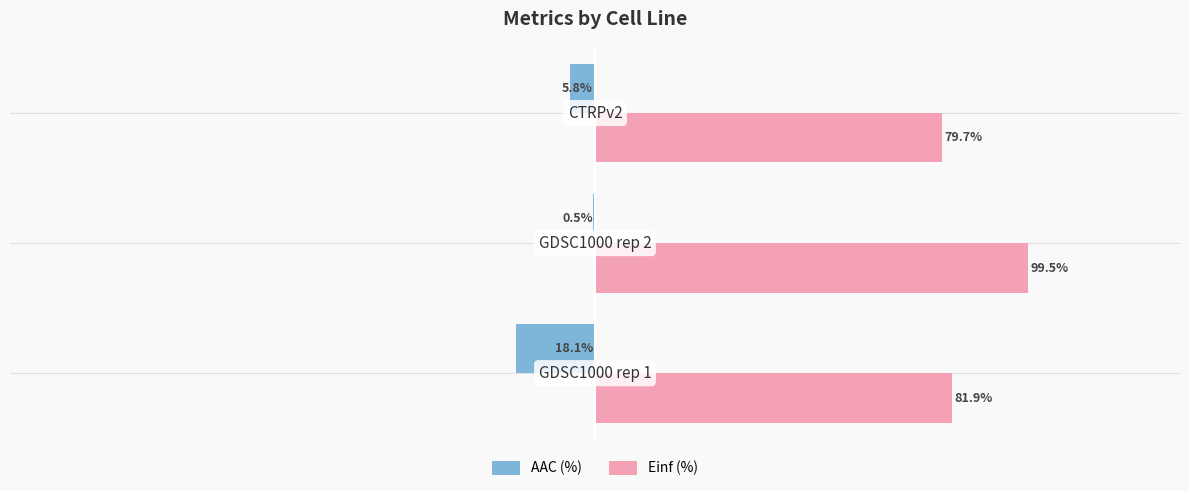

Reading right to left, transcribe all the data shown in this chart.

AAC (%): -5.8	-0.5	-18.1
Einf (%): 79.7	99.5	81.9